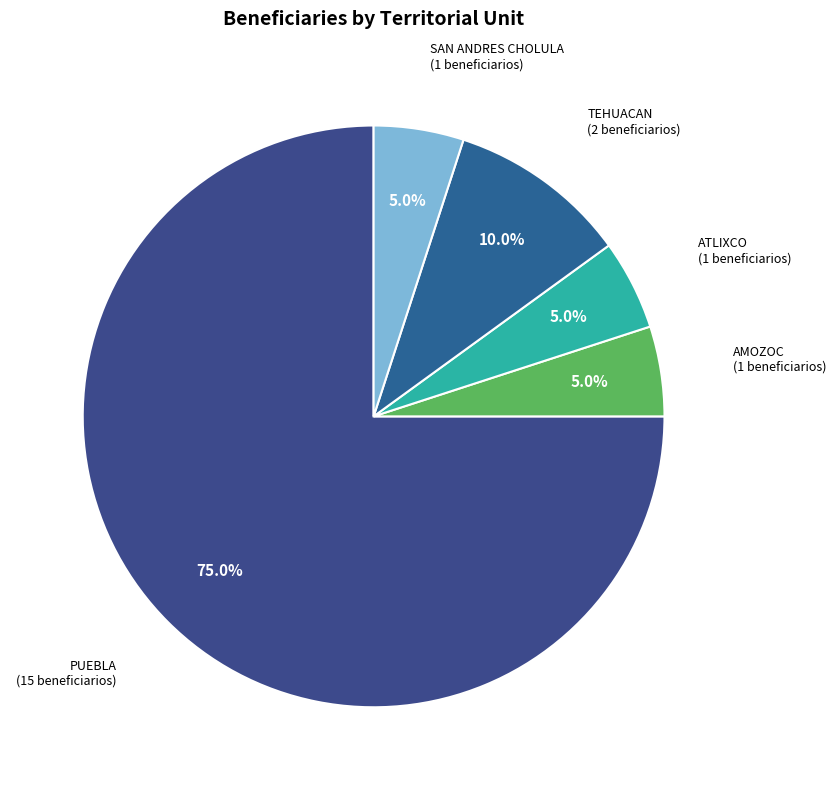

What is the ratio of the value at ATLIXCO to the value at TEHUACAN?

0.5